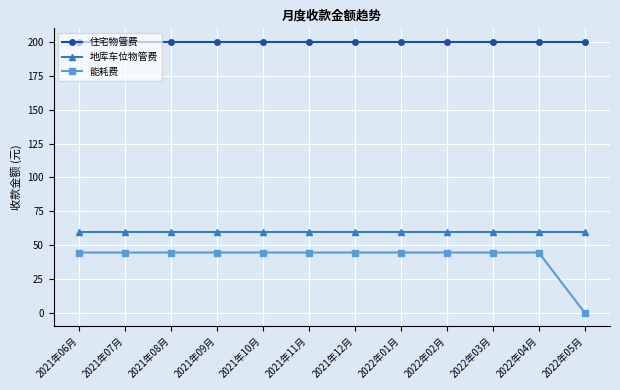

What is the spread (max minus min) of values at 2021年12月?

155.7